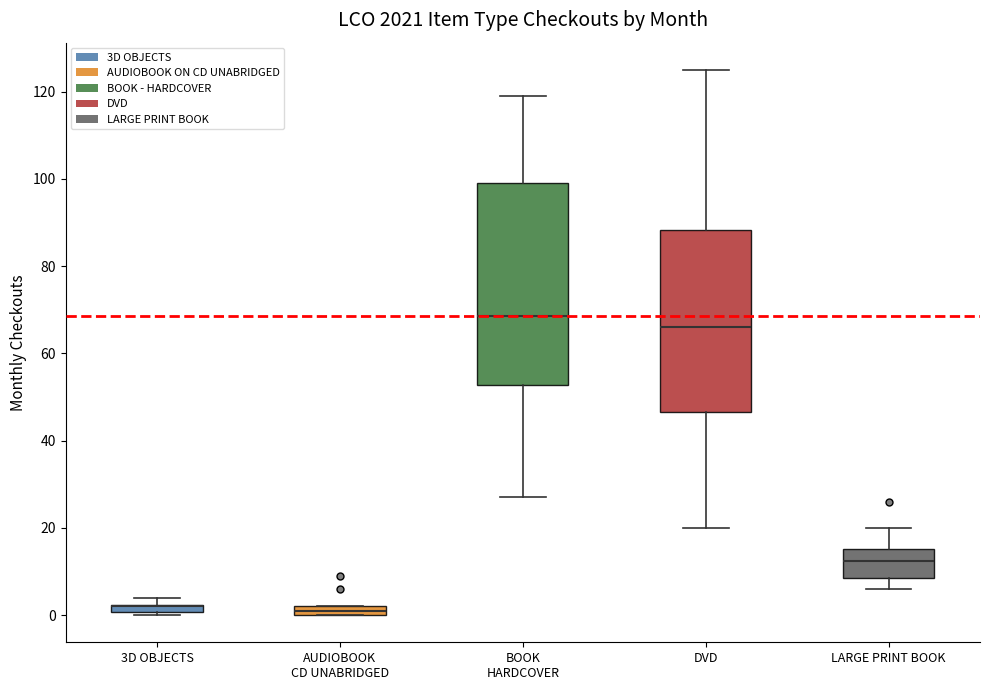

Comparing the boxes themselves (not the whiskers), which one is the tallest?

BOOK HARDCOVER